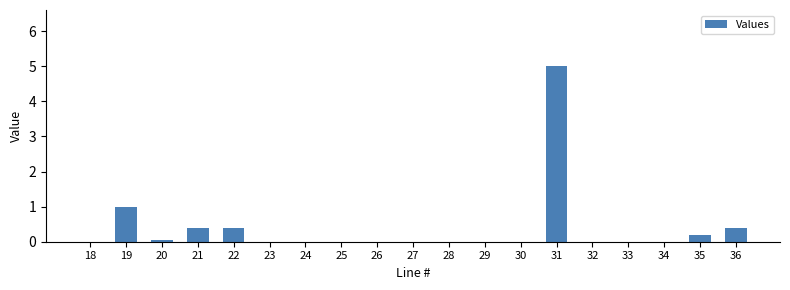

Which label corresponds to the largest value in the chart?

31